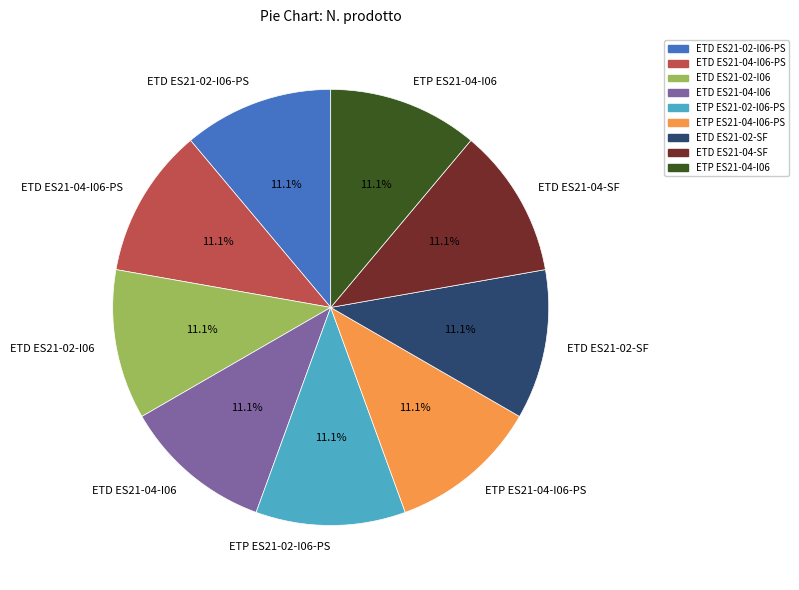

How many slices are in this pie chart?

9